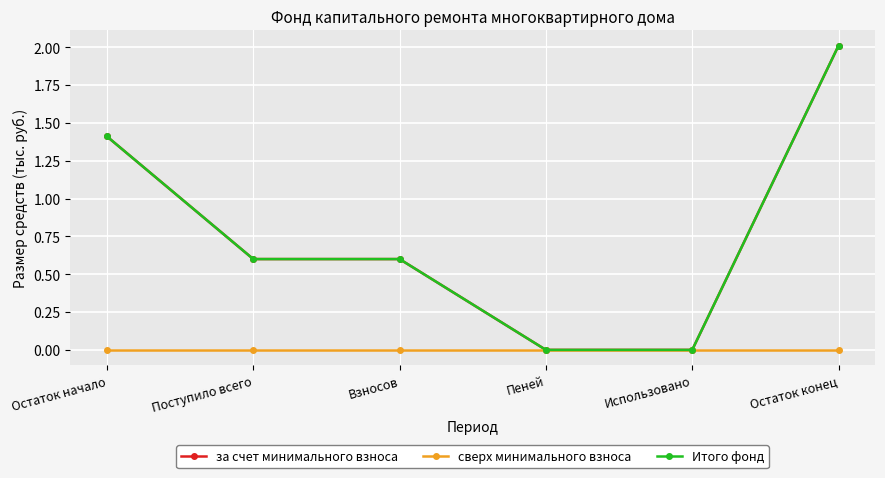

Between Поступило всего and Взносов, which series saw the biggest shift?

за счет минимального взноса